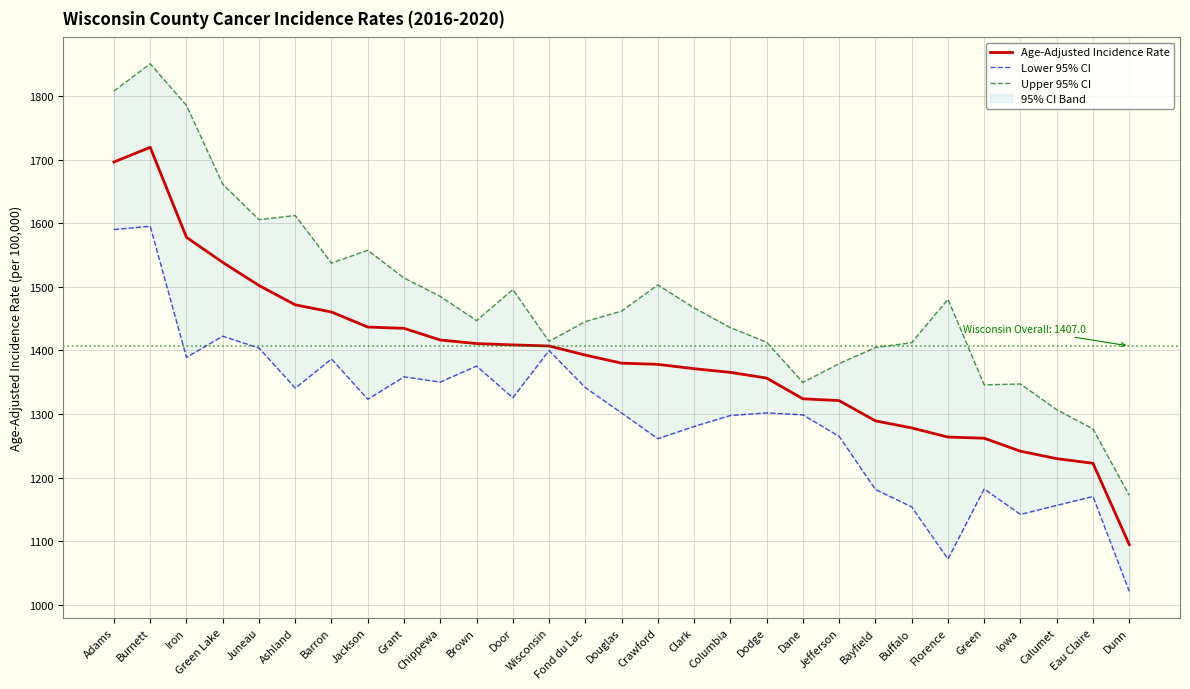

How many data points does each series have?

29